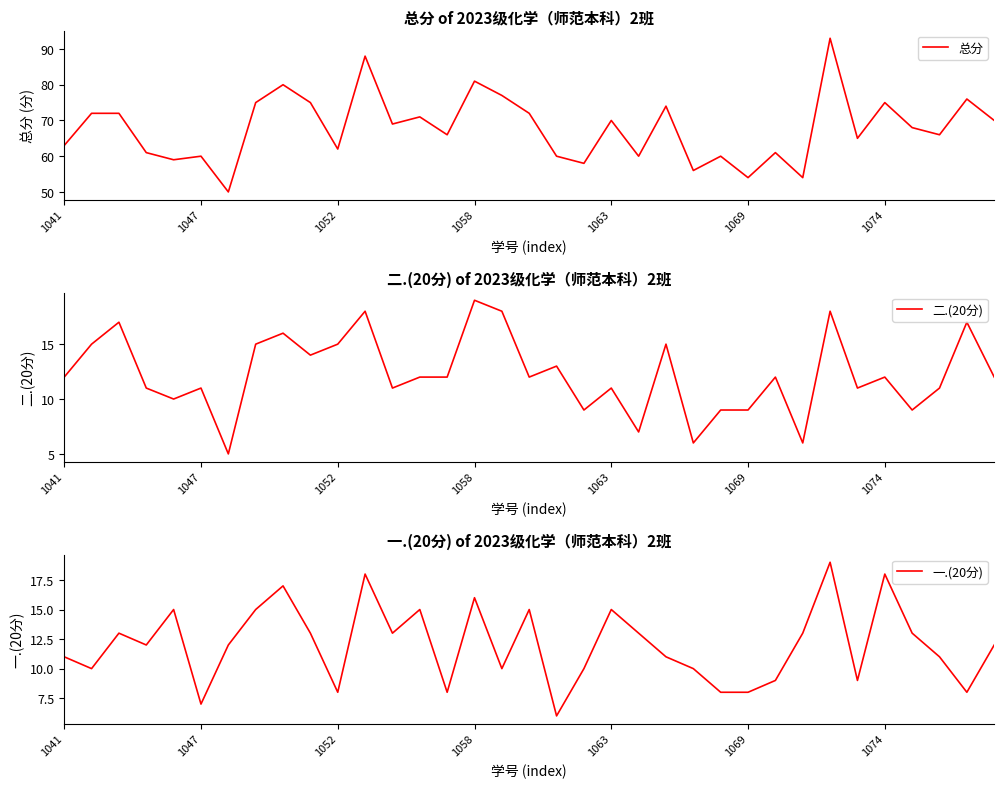

In 一.(20分), how many points are lower than both neighbors (excluding endpoints)?

10